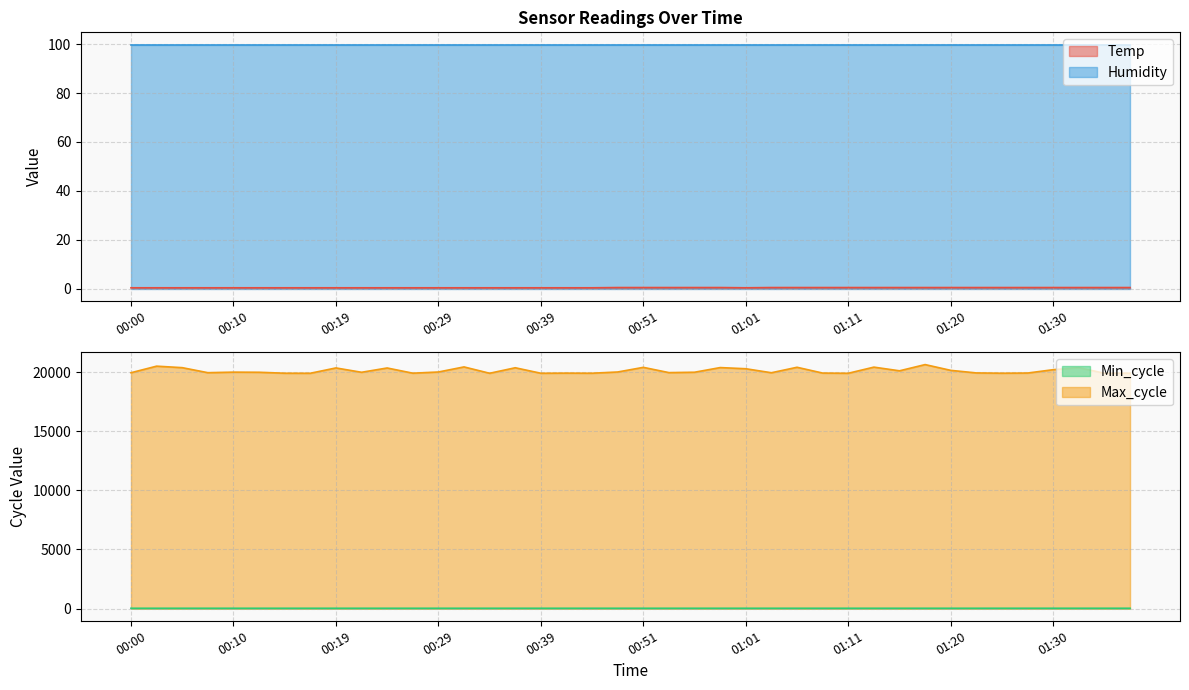

True or false: Max_cycle and Min_cycle intersect in this chart.

False